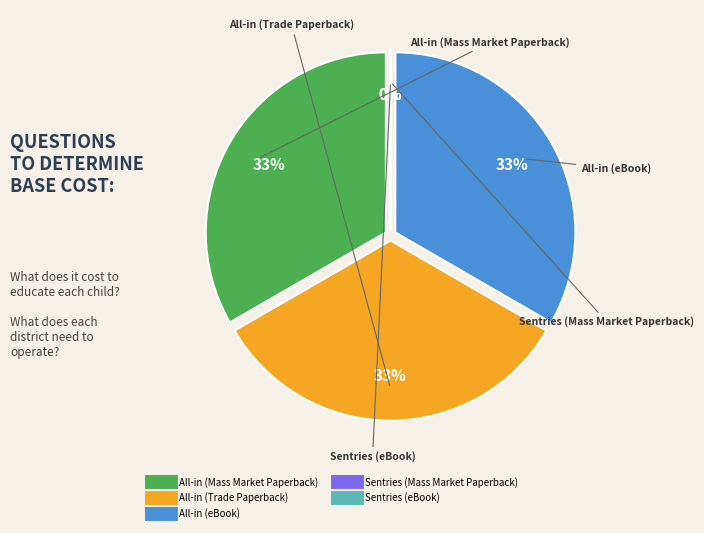

What is the smallest slice in the pie chart?

Sentries (Mass Market Paperback)